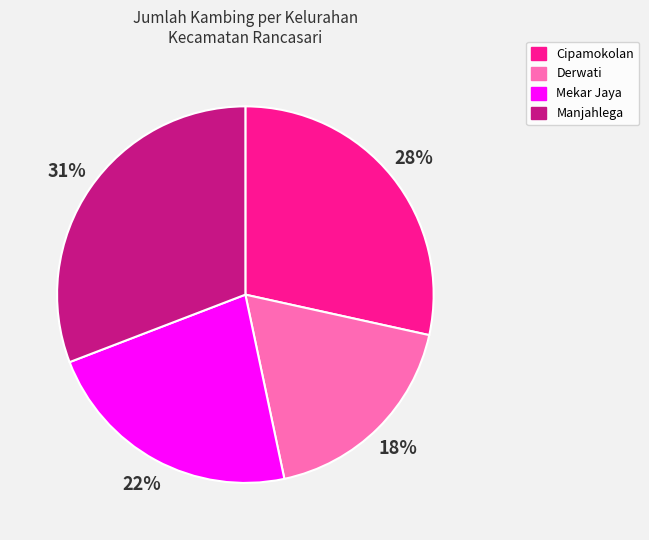

Count the number of slices in the pie.

4